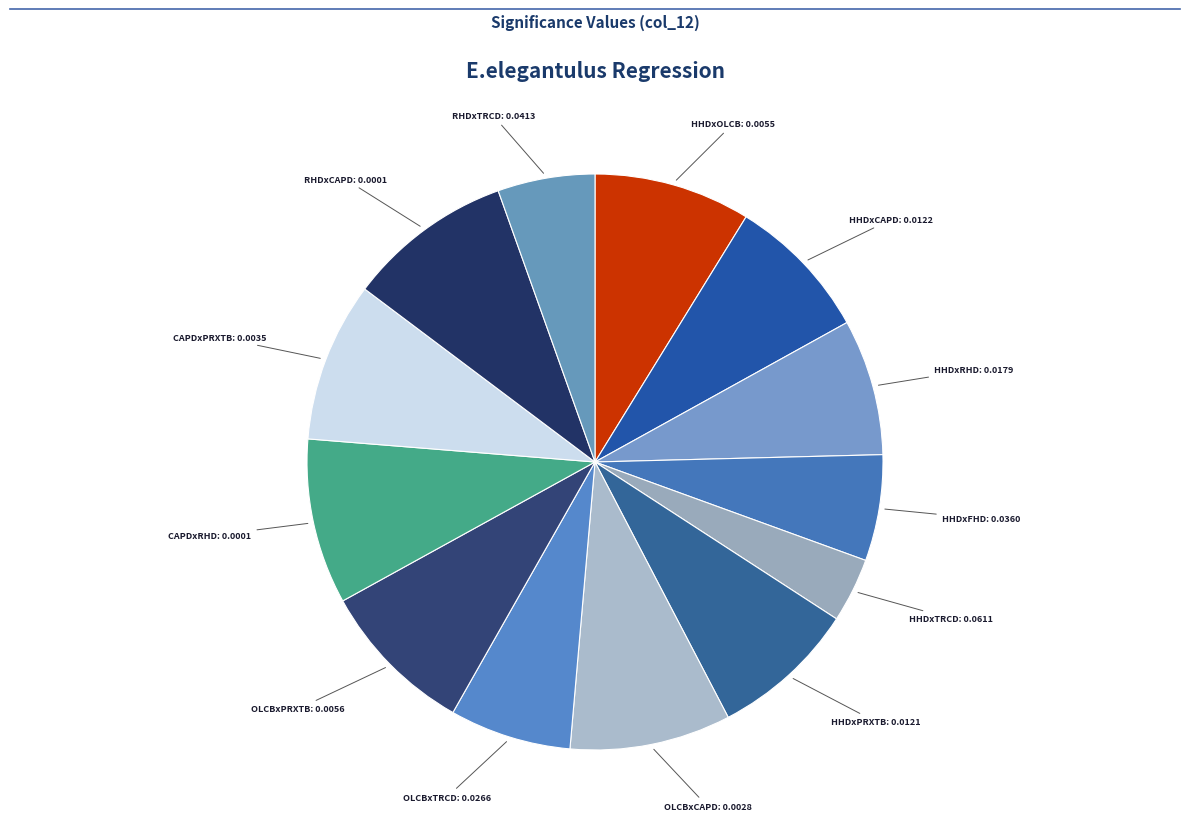

How many slices are in this pie chart?

13